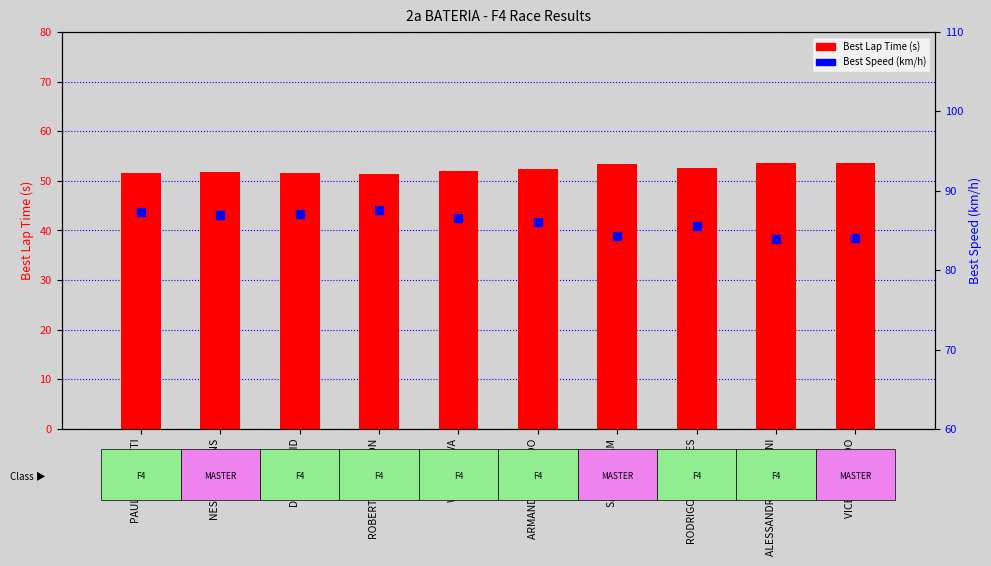

Which series has the widest spread of Y values?

Best Speed (km/h)